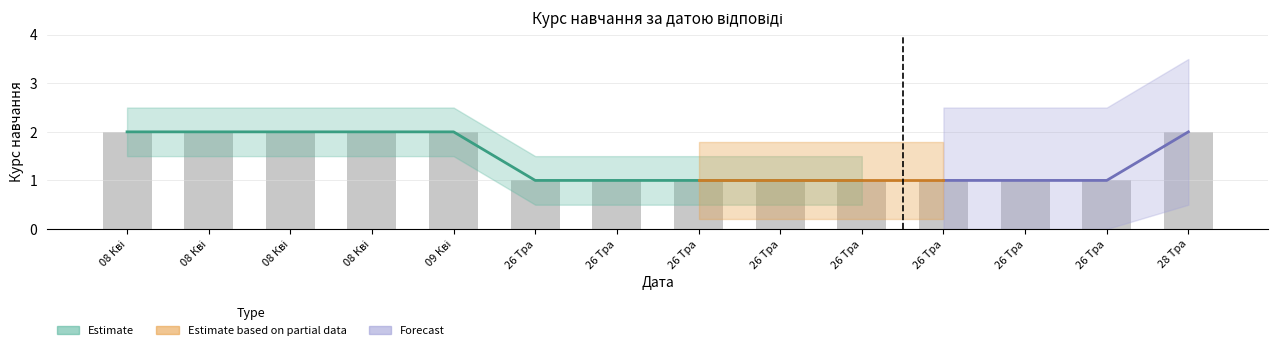

How many values are between 1 and 2?

14